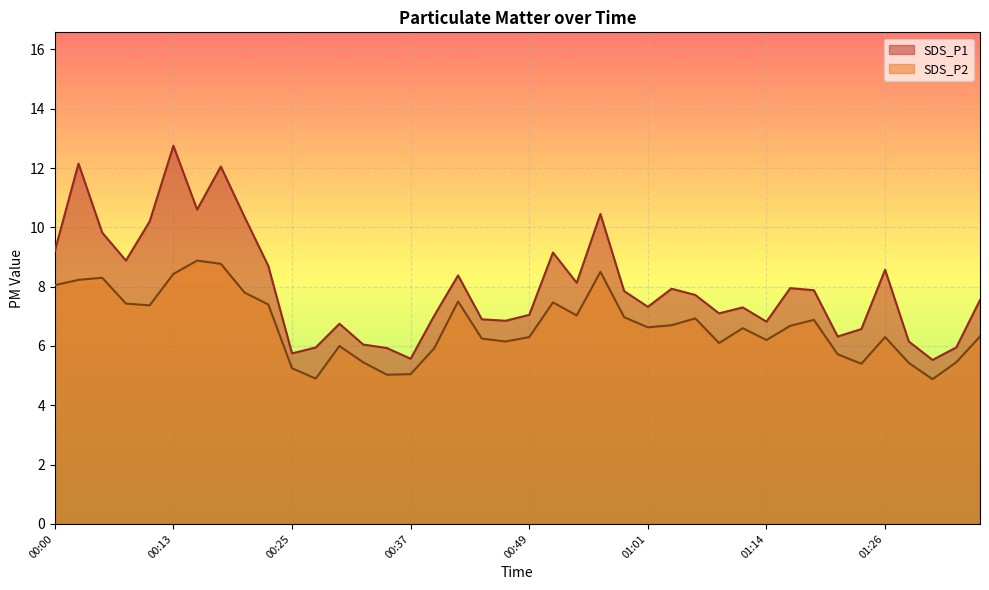

What is the highest value of the SDS_P1 series?

12.8